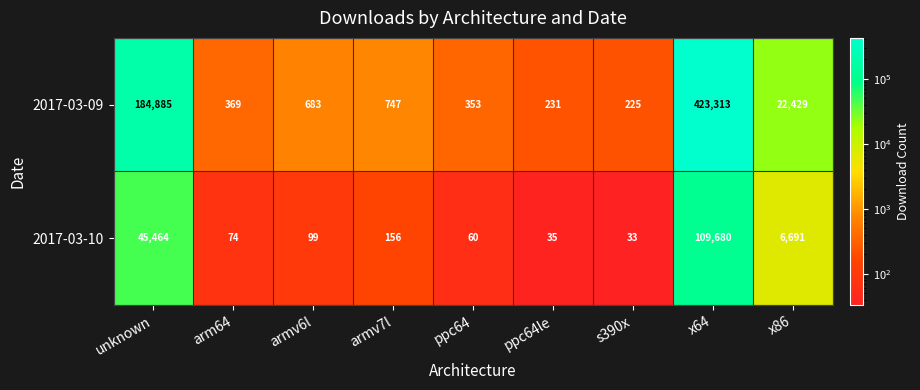

What is the sum of all 2017-03-09 values?

633235